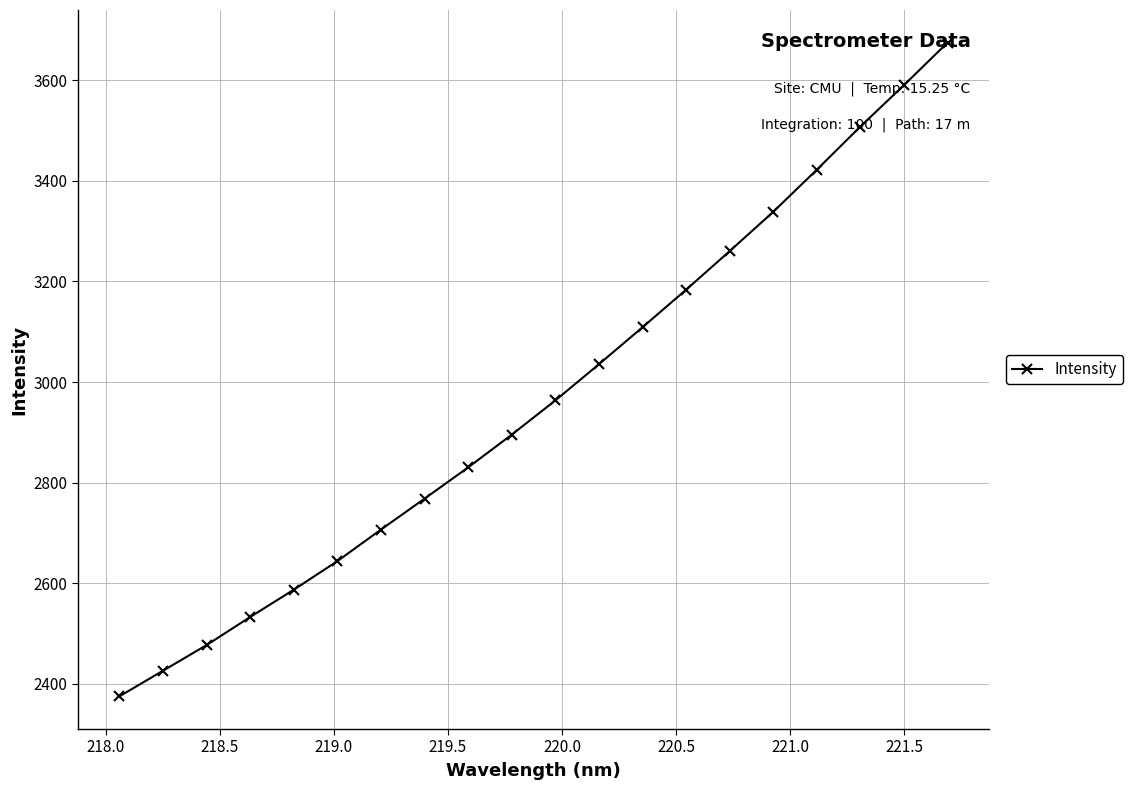

True or false: there are more than 1 points higher than both neighbors.

False